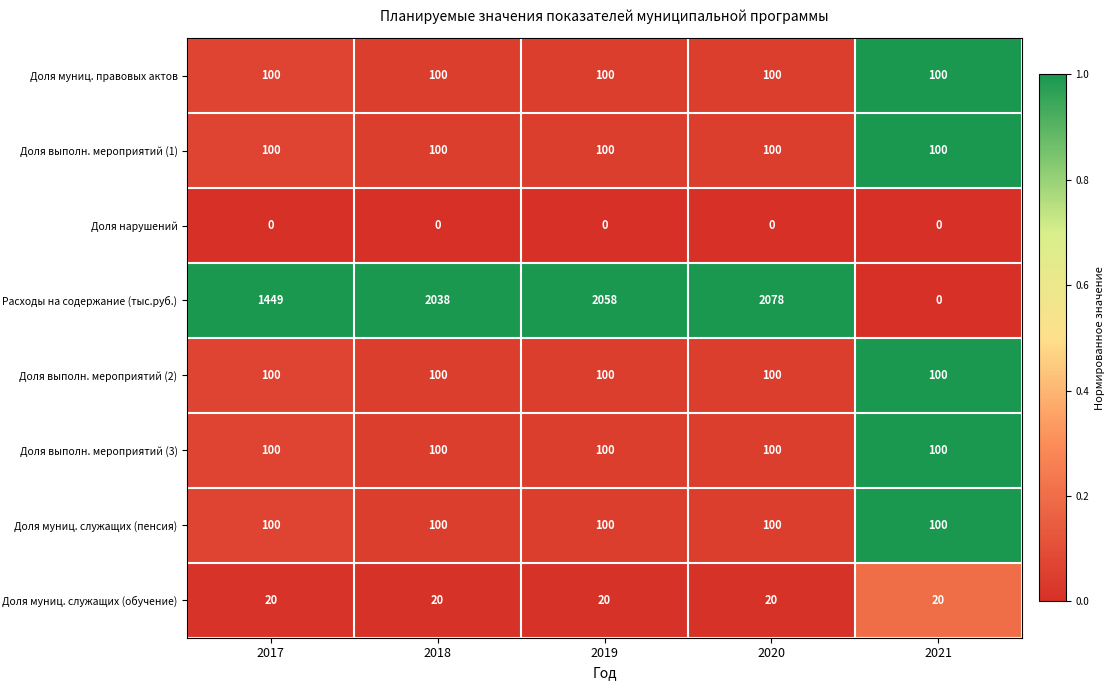

What value does the Доля выполн. мероприятий (3) series have at 2017?

100